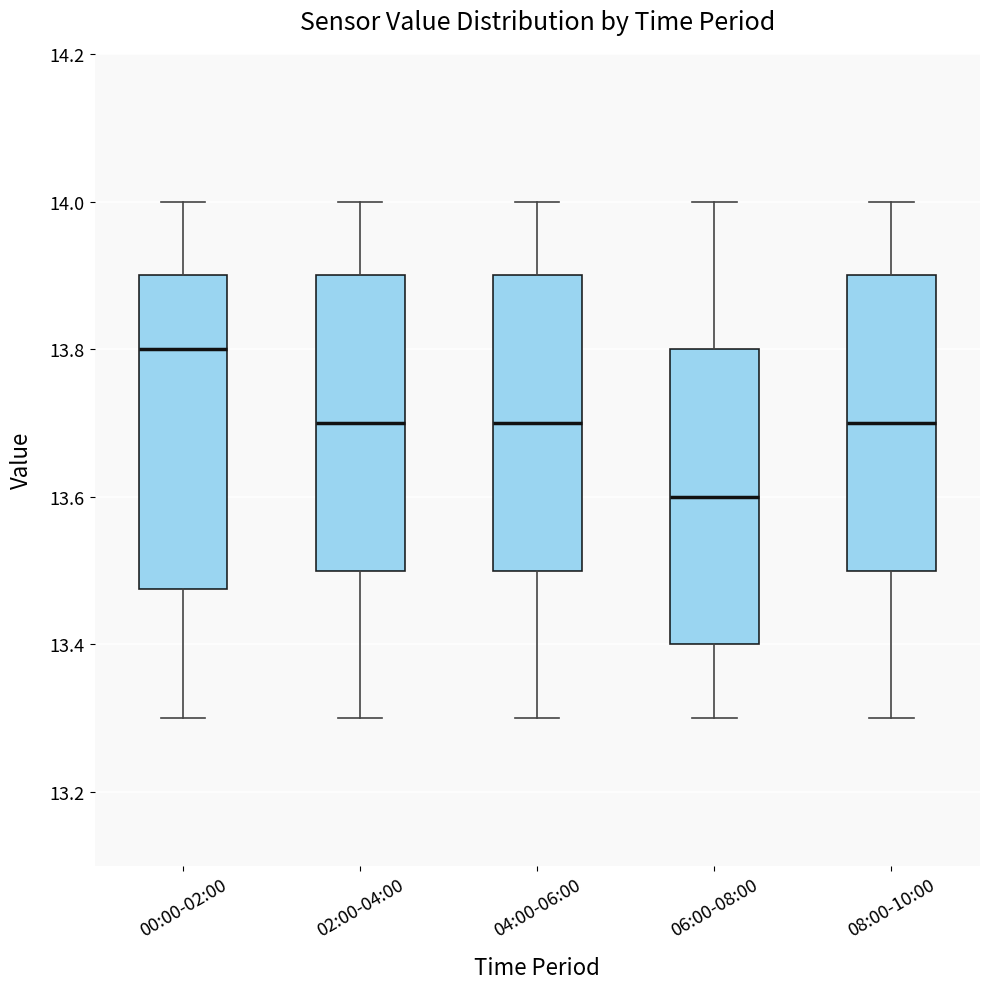

Where is the upper edge of the box for 02:00-04:00 on the y-axis? The values are not printed on the chart, so give them approximately, as read against the axis.

13.90